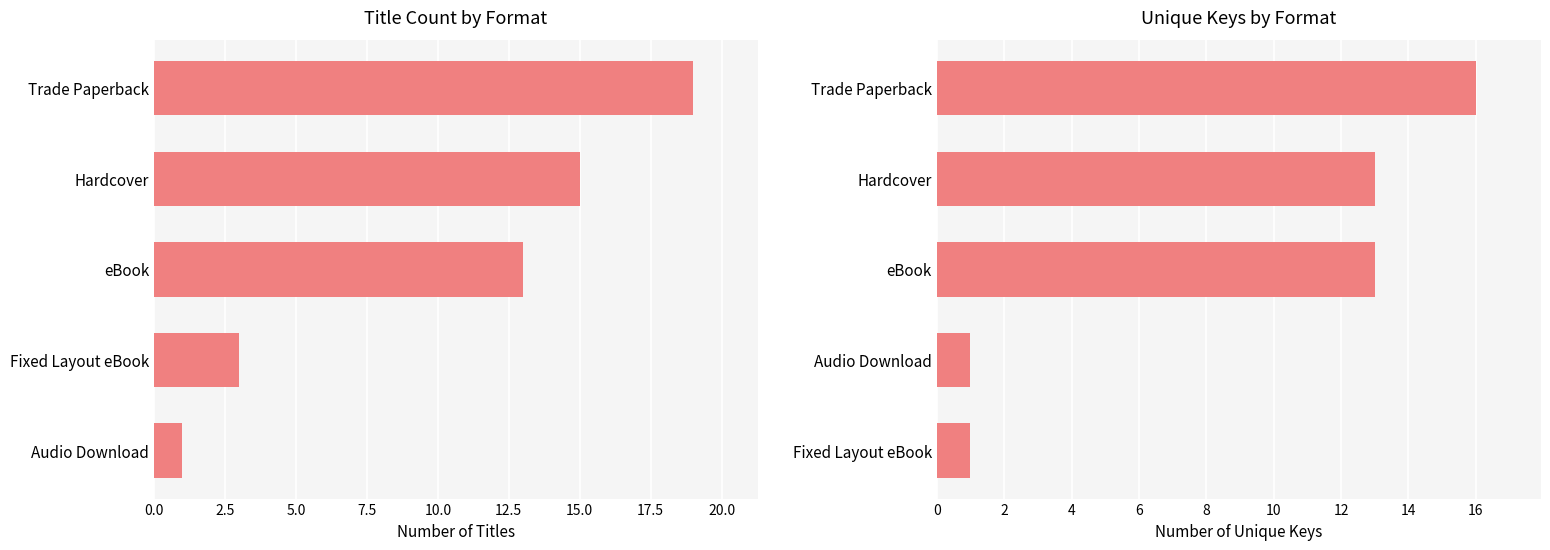

Which series changed the most between 0.0 and 10.0?

Count of Titles